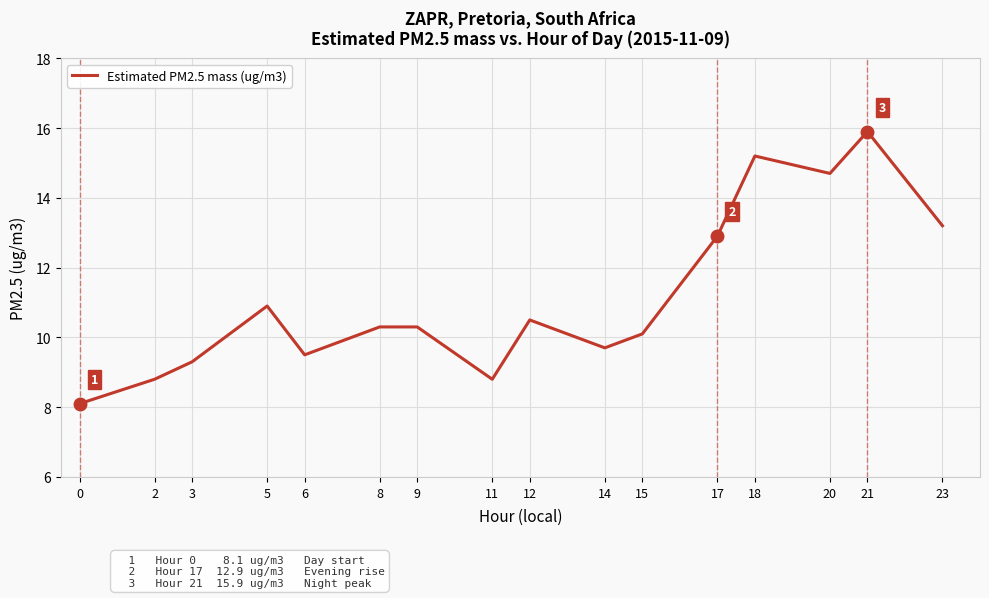

Which has a higher value, 15 or 18?

18